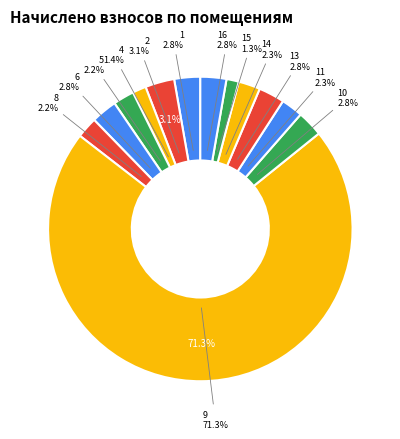

True or false: 5 accounts for 1% of the total.

False